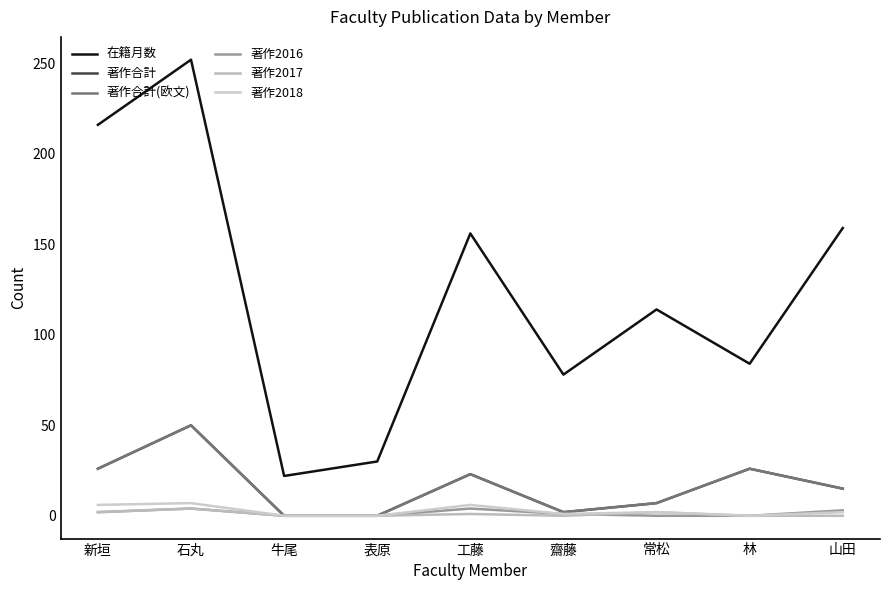

At how many categories does at least one series exceed 82?

6